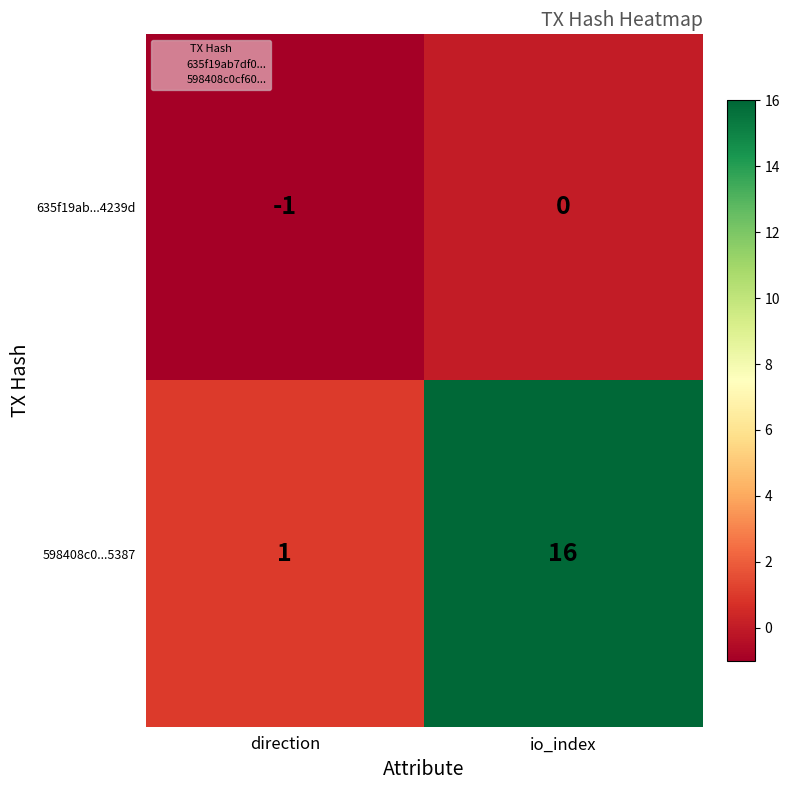

Which category has the highest value in the 635f19ab...4239d series?

io_index